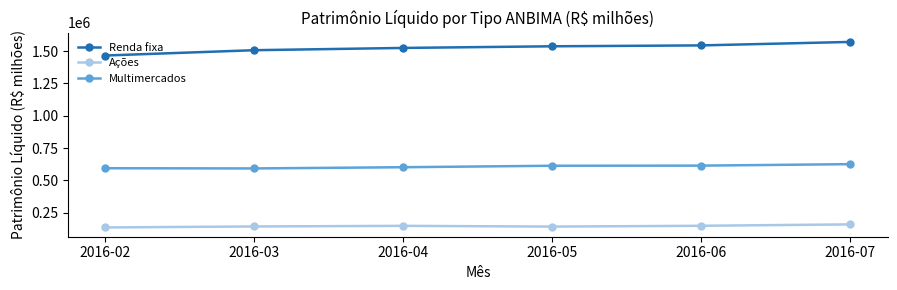

Rank the series by their average value, from lowest to highest.

Ações, Multimercados, Renda fixa